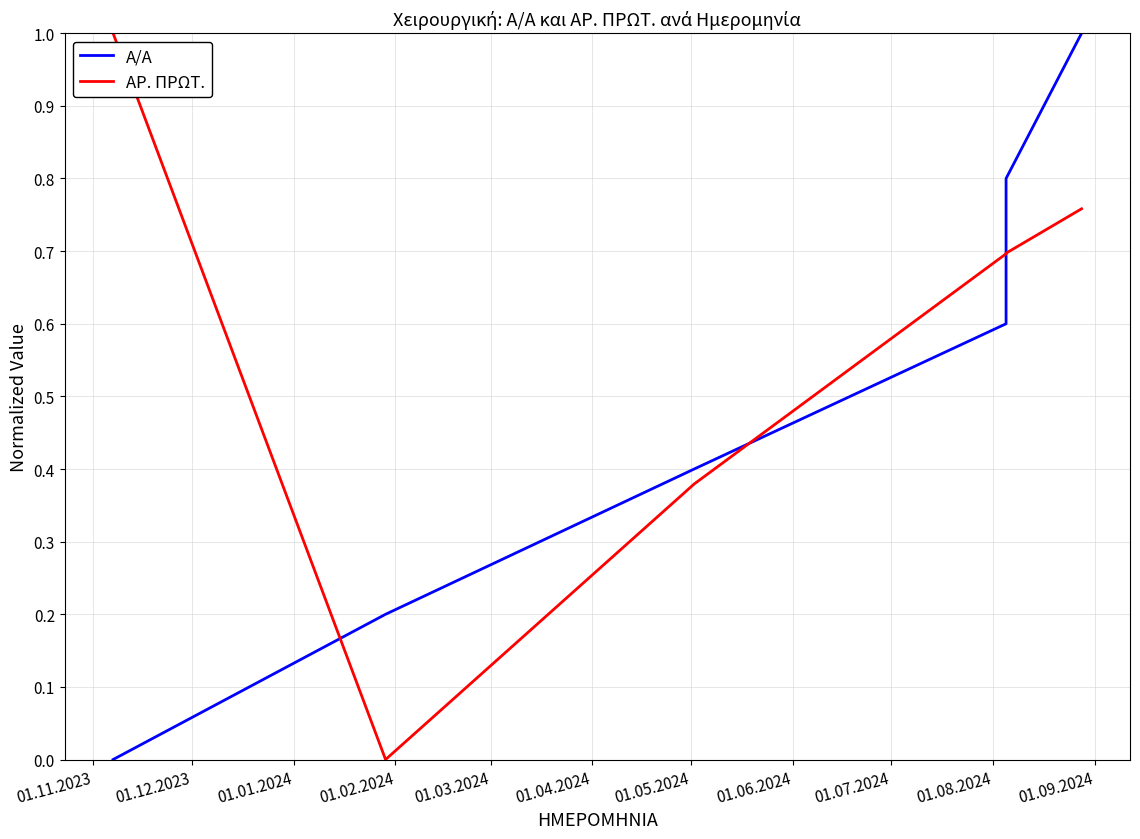

What are all the series names shown in the legend?

Α/Α, ΑΡ. ΠΡΩΤ.